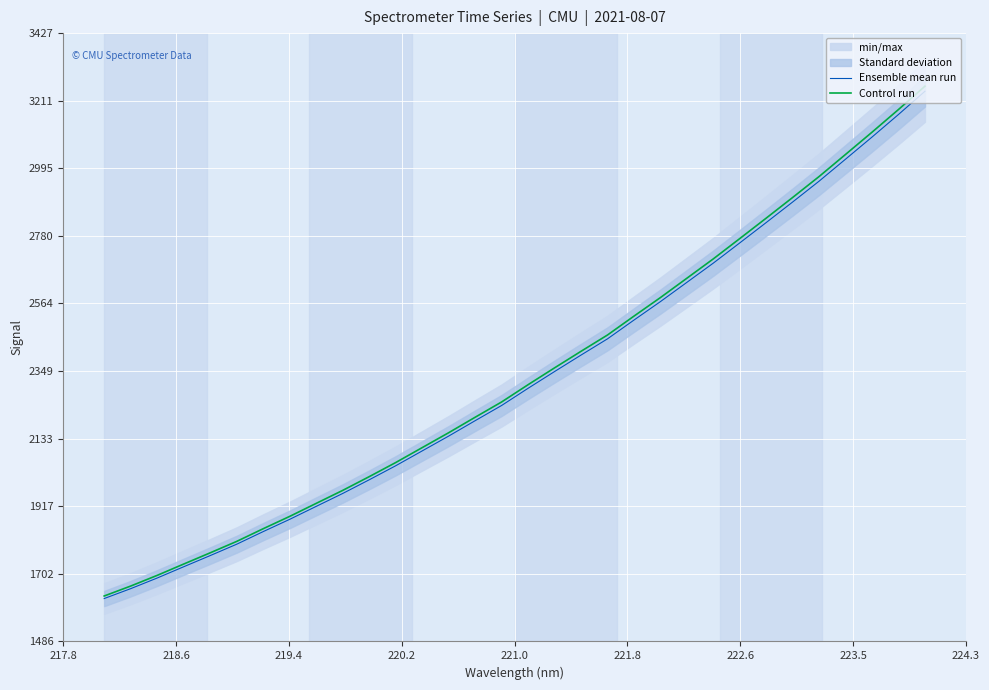

What is the lowest value of the Ensemble mean run series?

1623.2